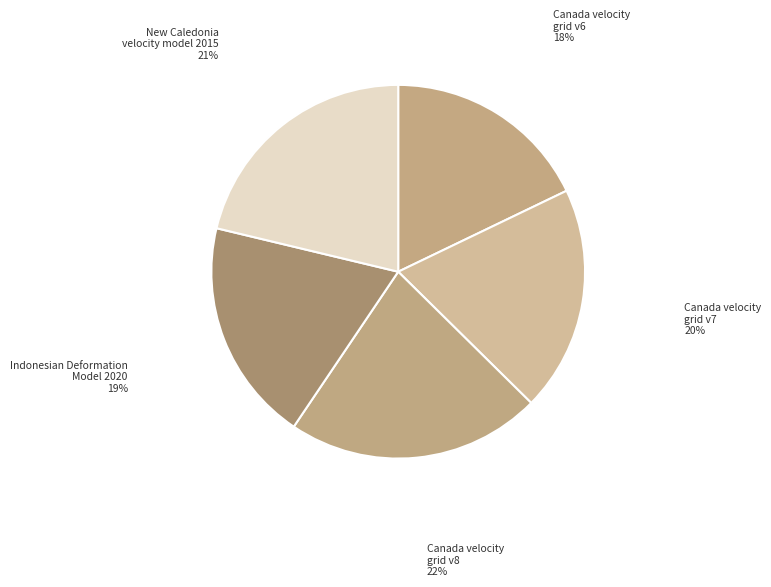

Which category has the smallest portion of the pie?

Canada velocity grid v6